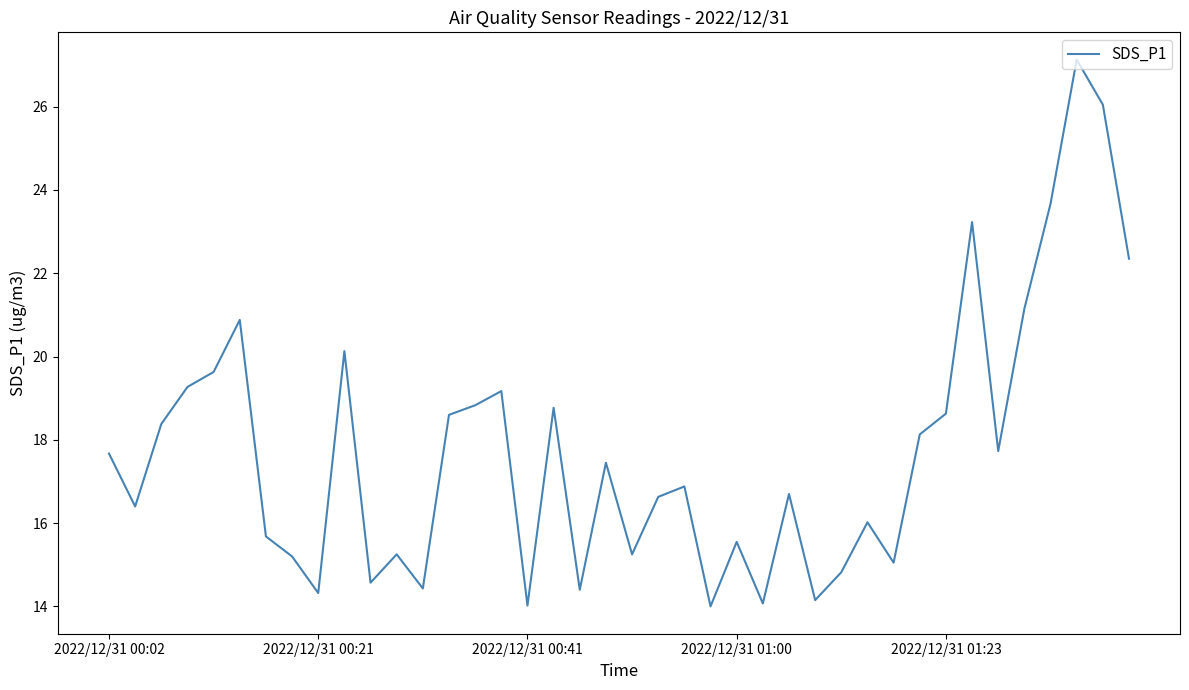

What is the smallest value displayed?

14.0